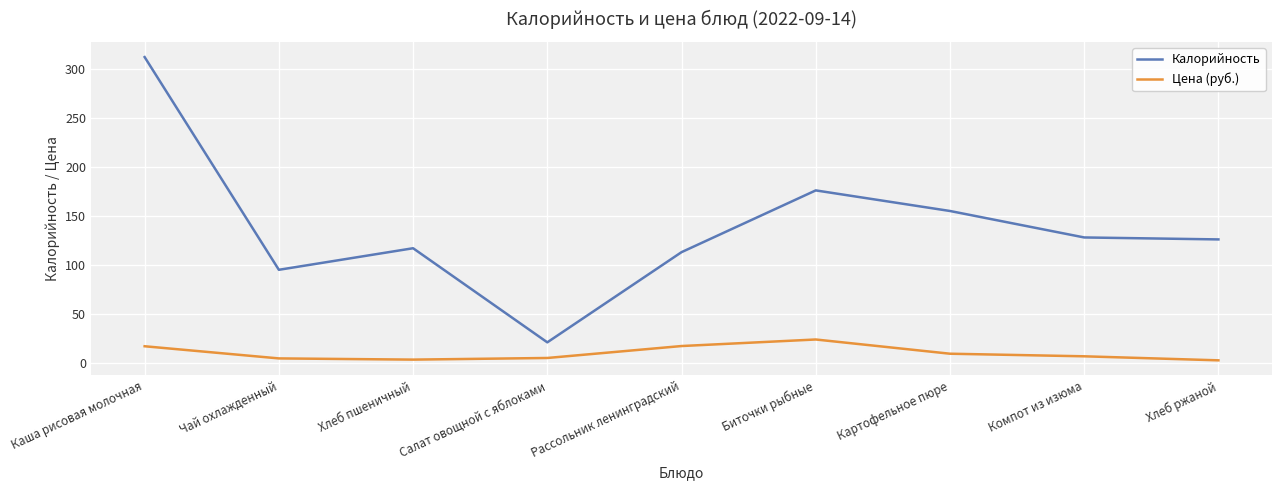

At which category is the sum across all series the highest?

Каша рисовая молочная